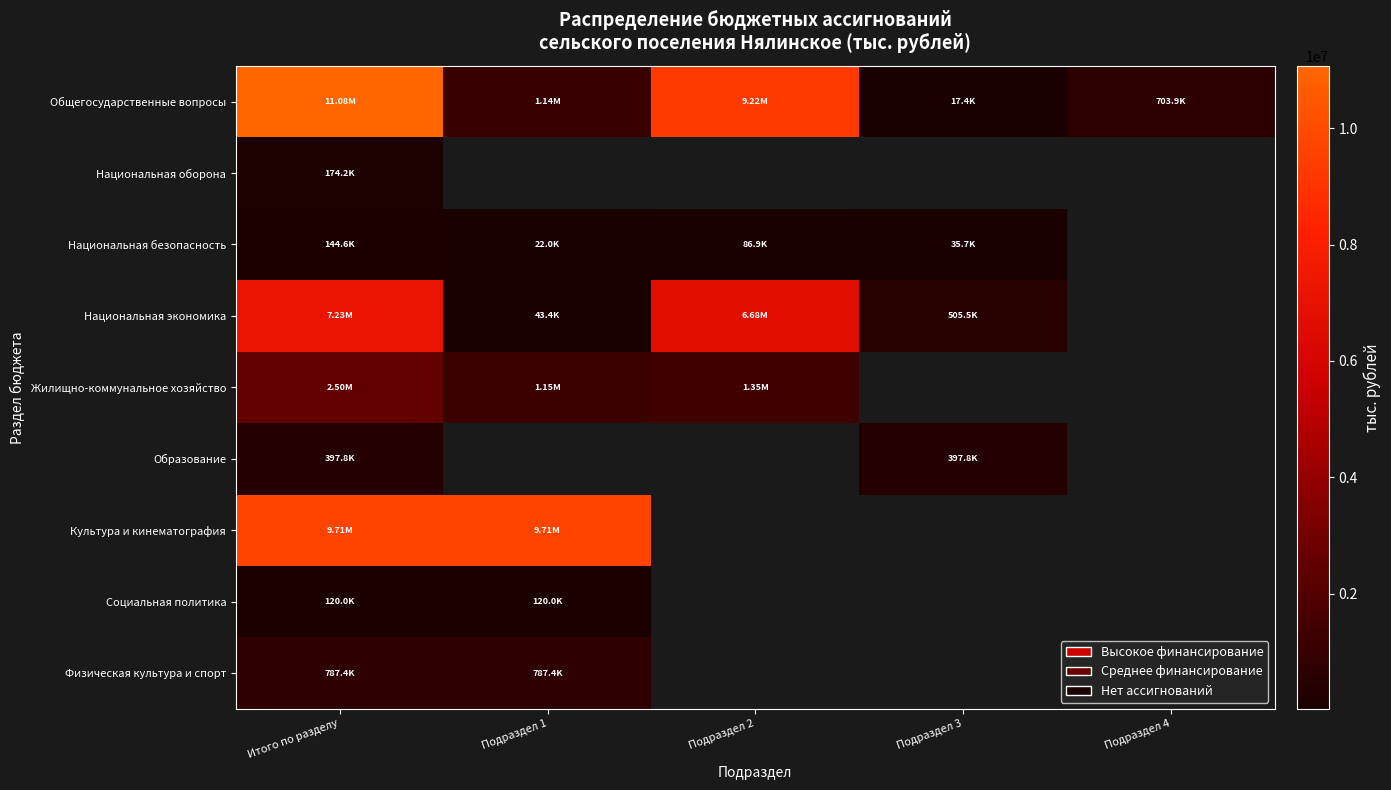

At Итого по разделу, list the series in order from largest to smallest.

Общегосударственные вопросы, Культура и кинематография, Национальная экономика, Жилищно-коммунальное хозяйство, Физическая культура и спорт, Образование, Национальная оборона, Национальная безопасность, Социальная политика